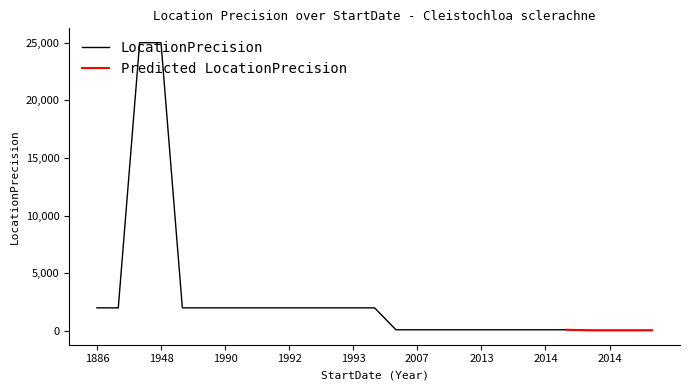

Between 2014 and 2006, which is larger?

2006